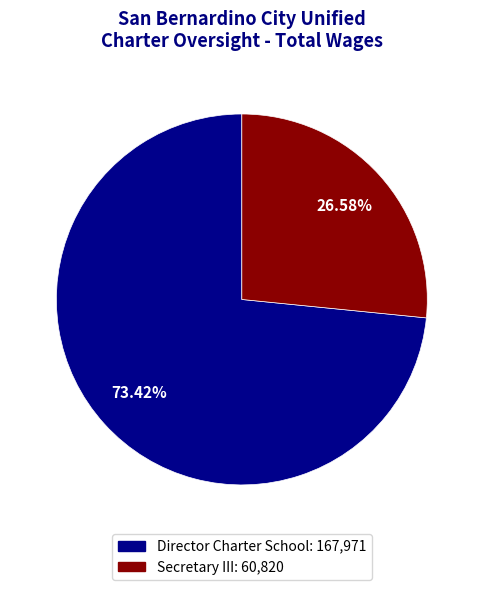

What percentage do Director Charter School and Secretary III together represent?

100.0%